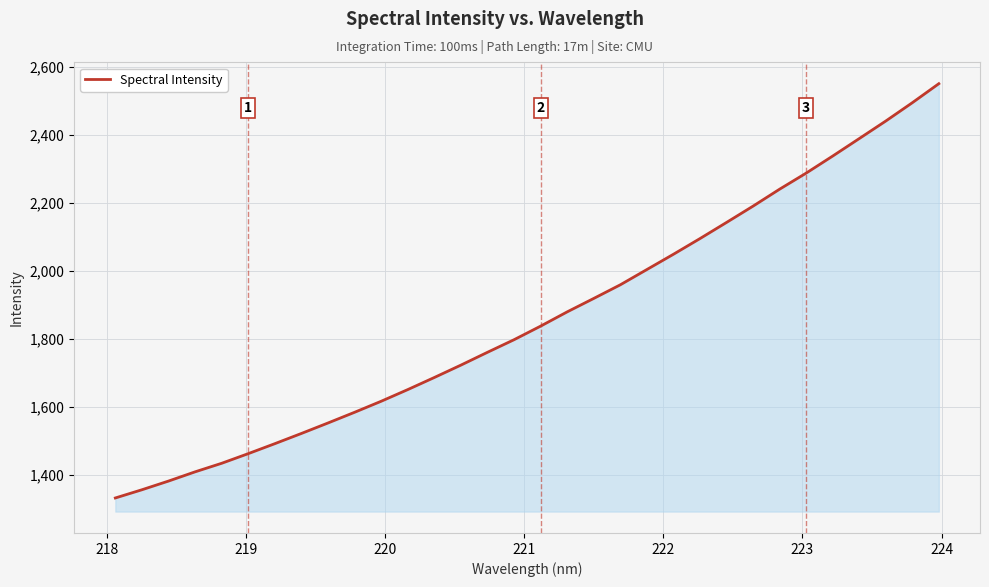

What is the difference between the maximum and minimum values?

1217.3